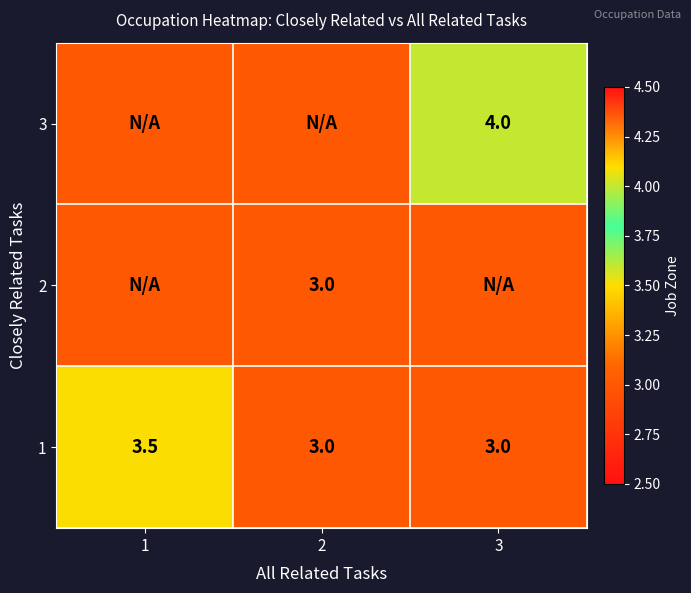

What is the sum of the 1 values at 1 and 3?

6.5